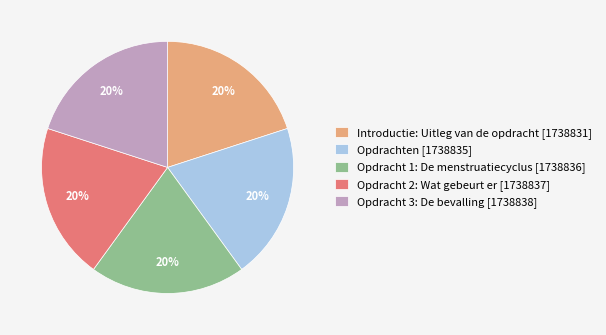

What is the ratio of the value at Opdracht 3: De bevalling [1738838] to the value at Opdracht 1: De menstruatiecyclus [1738836]?

1.0